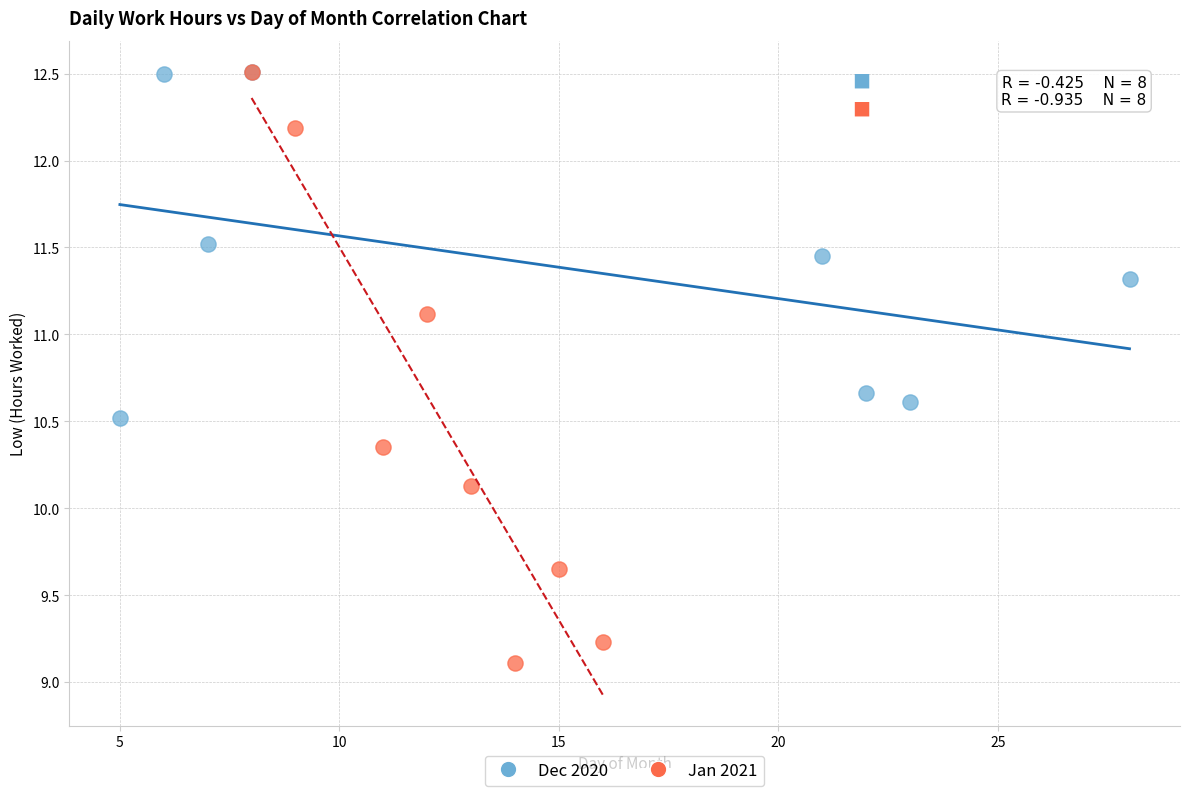

Which series contains the lowest Y value?

Jan 2021